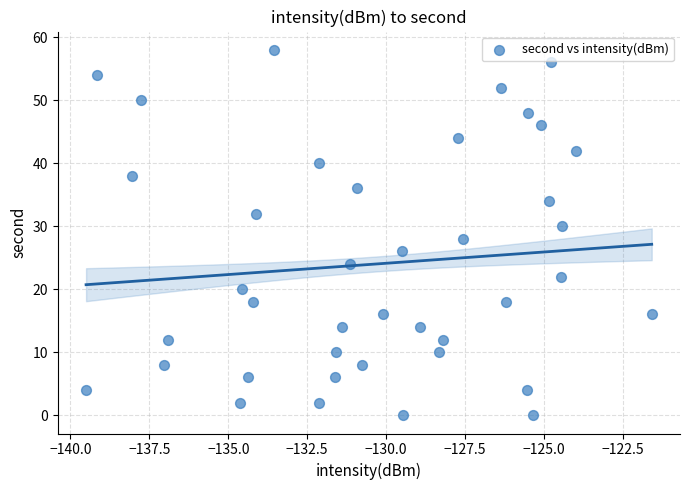

What is the range of Y values (max minus min)?

58